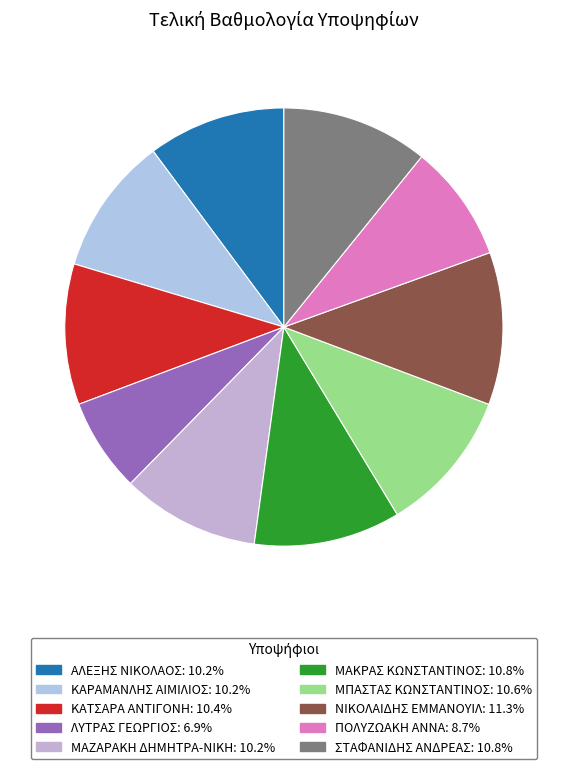

True or false: ΝΙΚΟΛΑΙΔΗΣ ΕΜΜΑΝΟΥΙΛ accounts for 11% of the total.

True